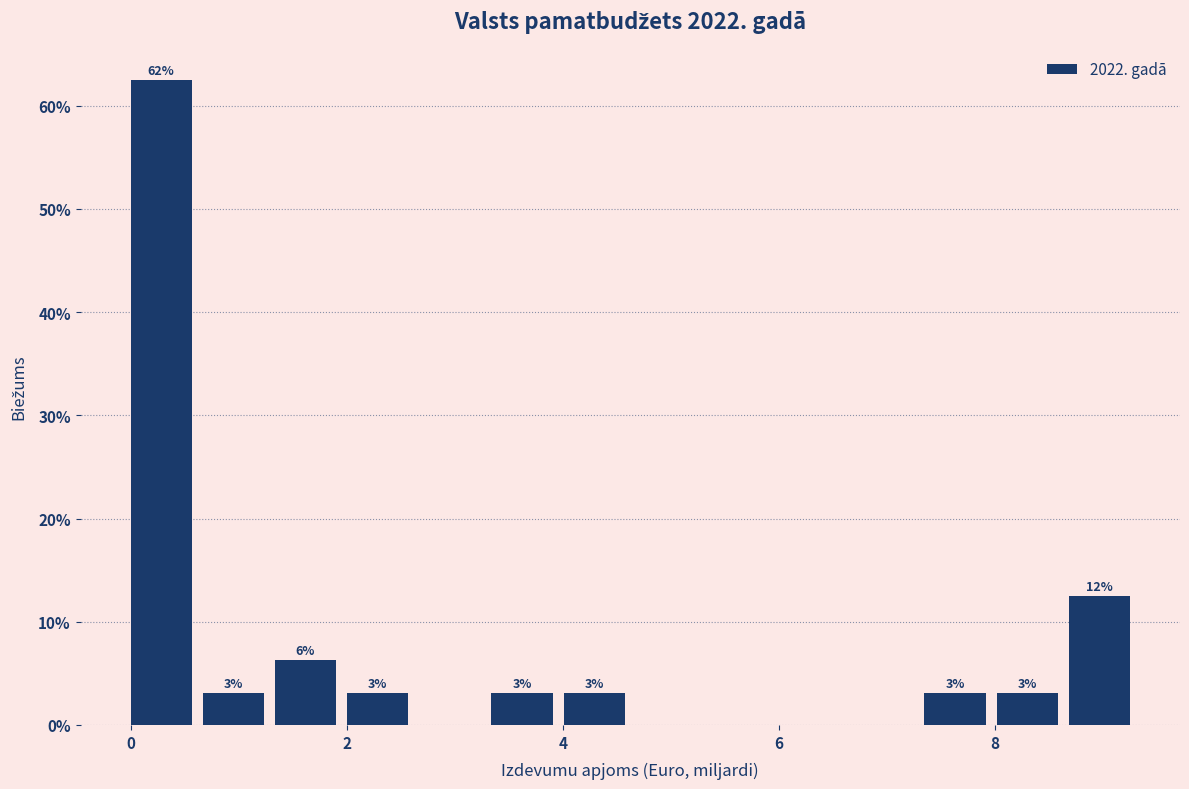

Read against the x-axis, roughly where is the centre of the tallest bar?

0.2